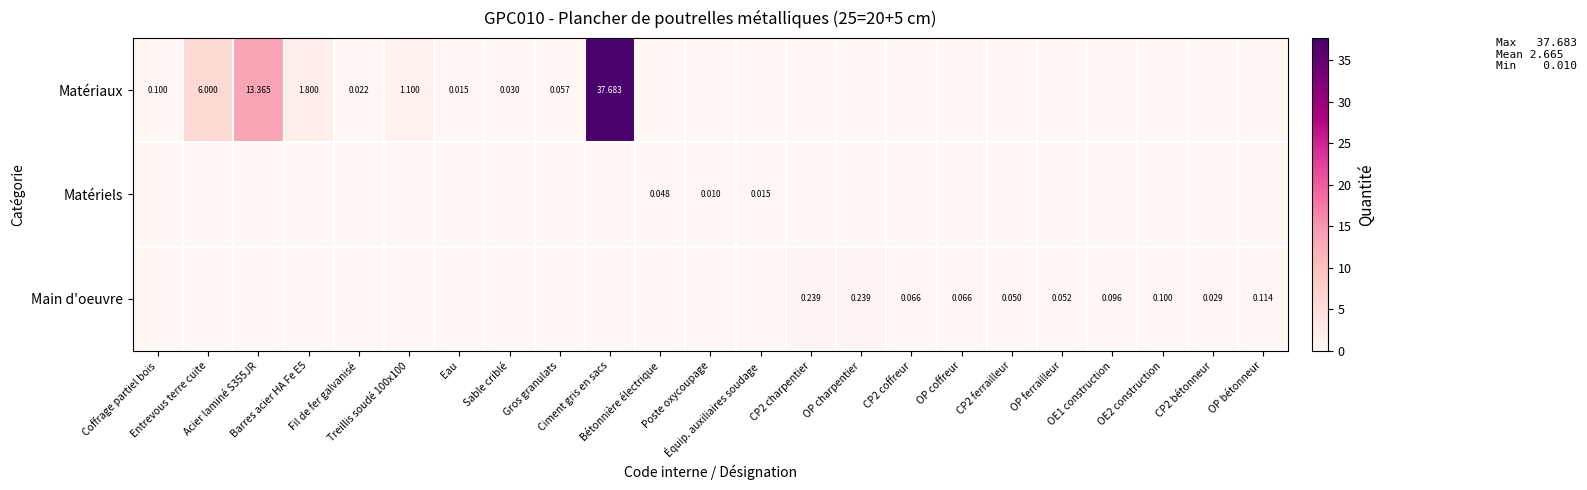

What is the difference between the maximum and minimum values in the Matériaux series?

37.7